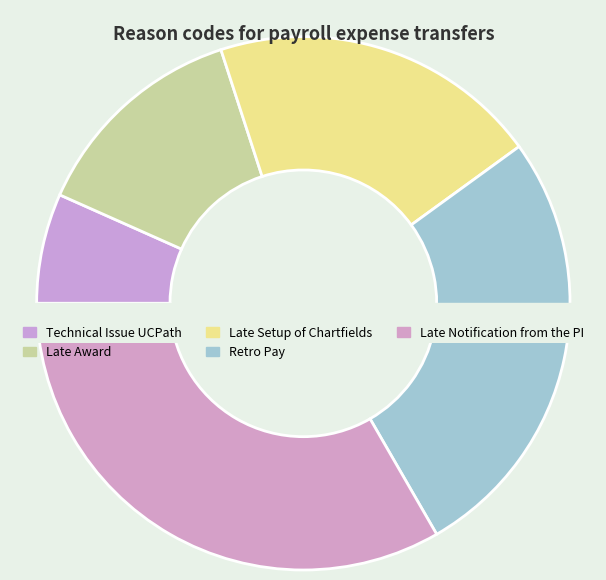

Which slice is the smallest?

Technical Issue UCPath